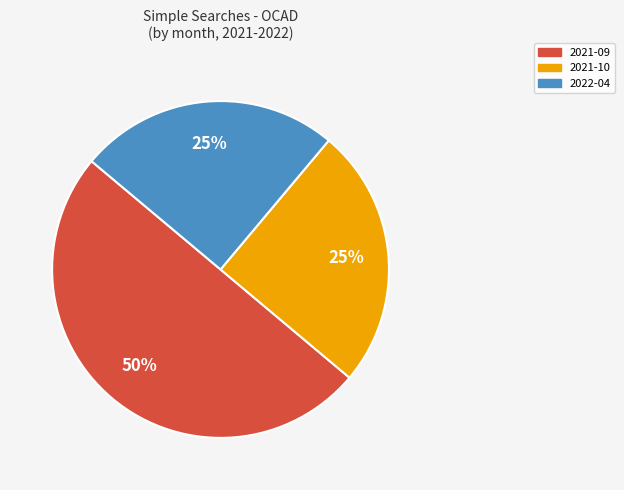

To the nearest percent, what is the average slice percentage?

33%